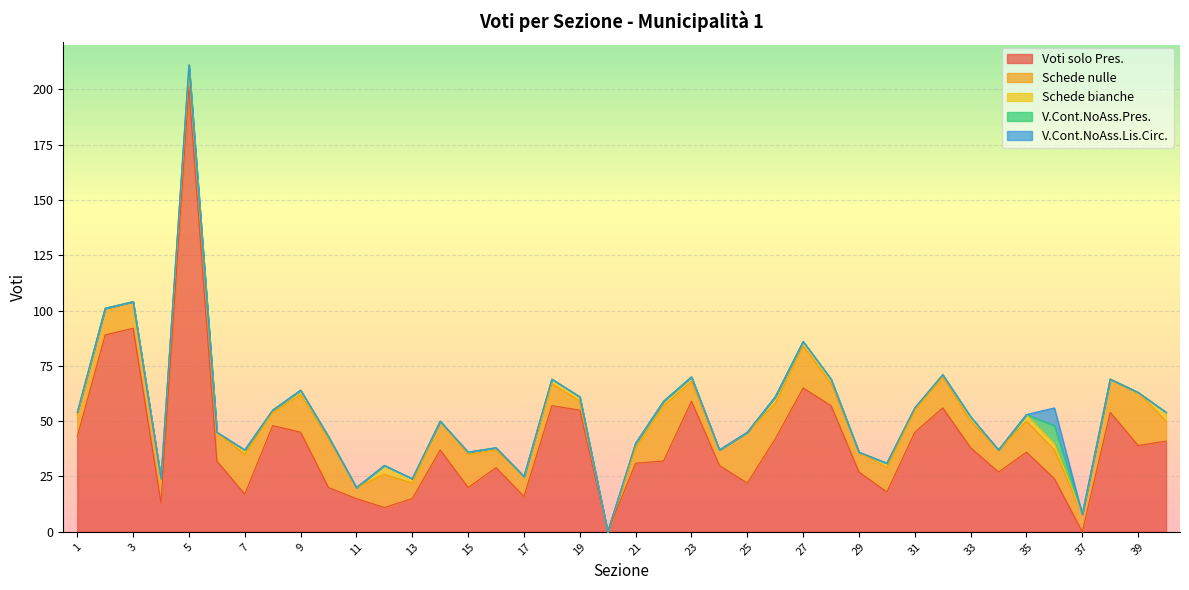

Count the Schede bianche values in the range 0 to 2.

34